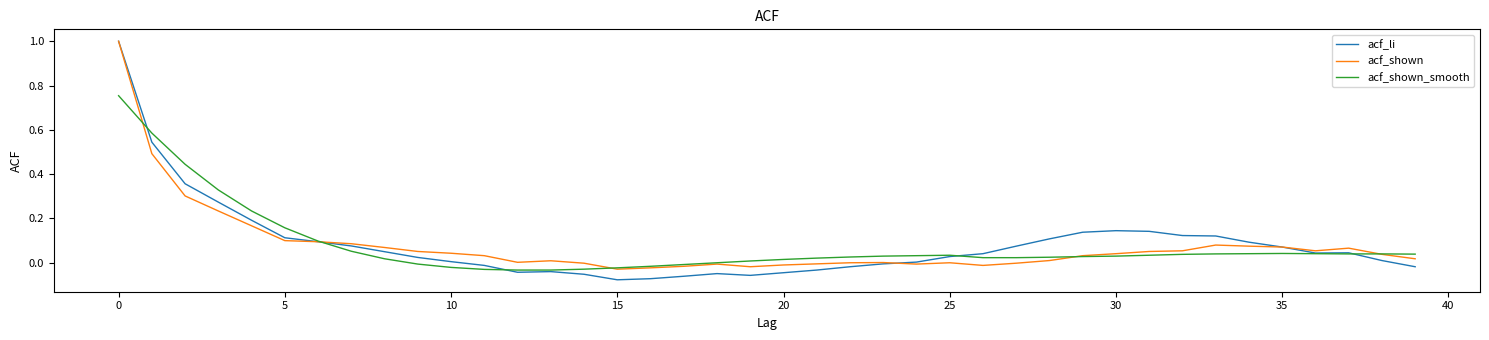

Which series has the largest range (max minus min)?

acf_li